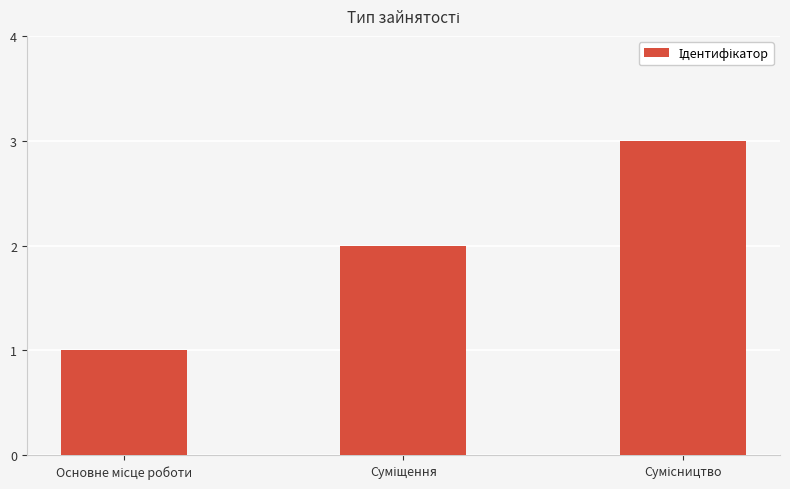

What is the maximum value shown in the chart?

3